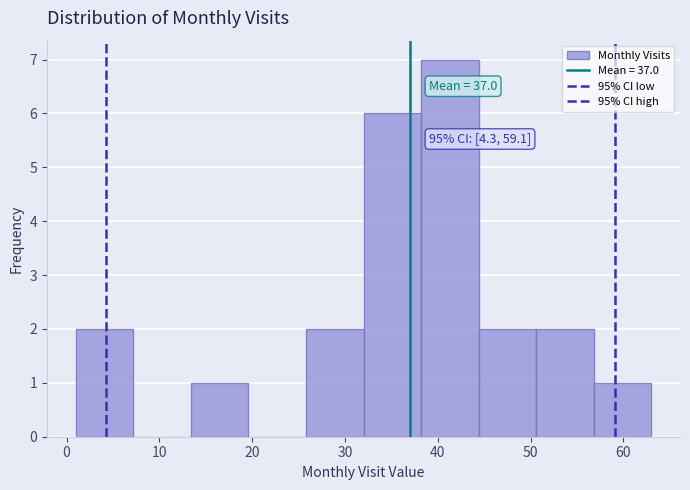

Over which range of the x-axis is the bar tallest?

38.2 to 44.4